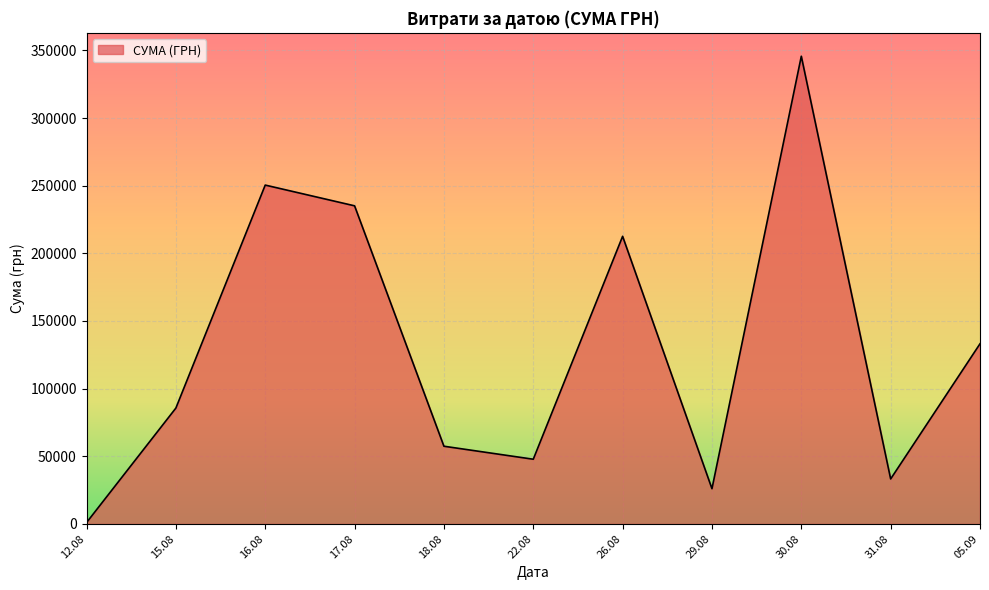

Is it true that the value at 29.08 is 26048.1?

True